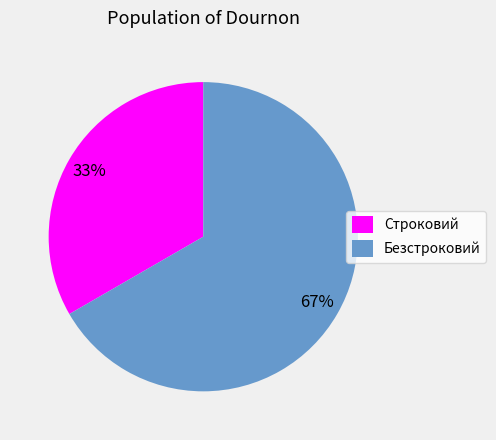

How many slices are in this pie chart?

2